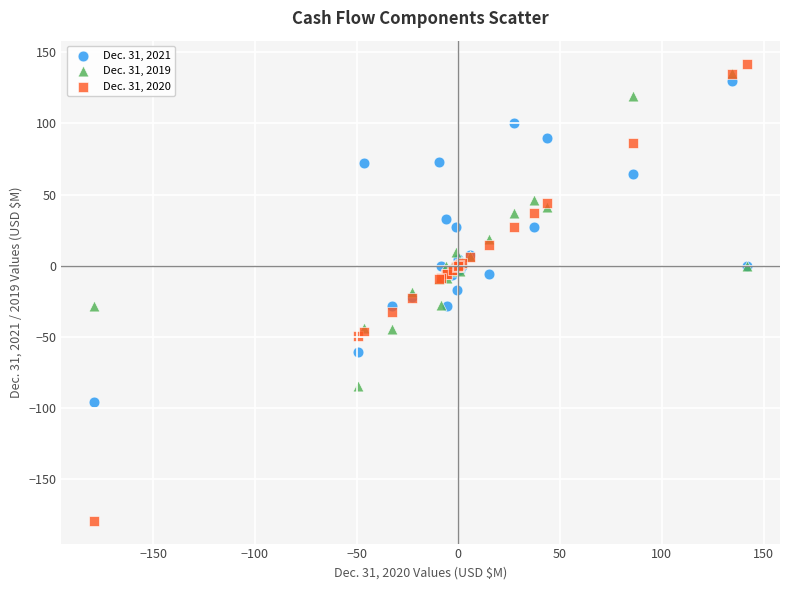

Which series has the largest Y range (max minus min)?

Dec. 31, 2020